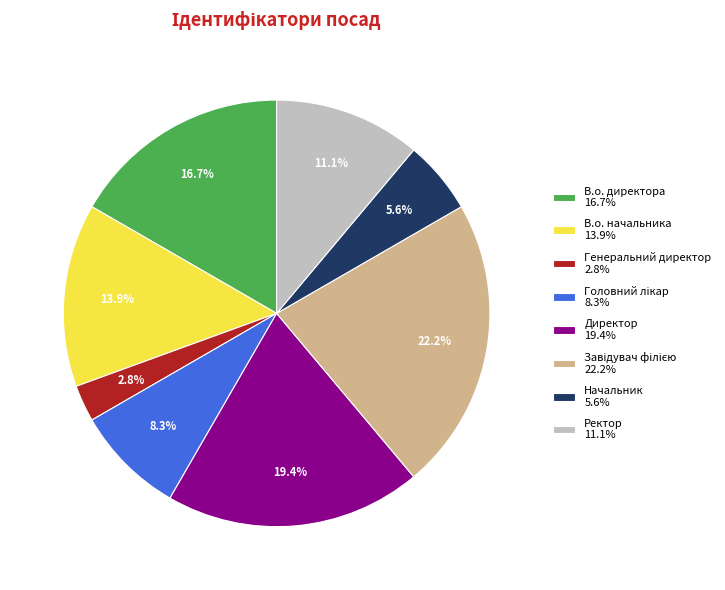

Is the sum of Директор 19.4% and Ректор 11.1% greater than half?

No